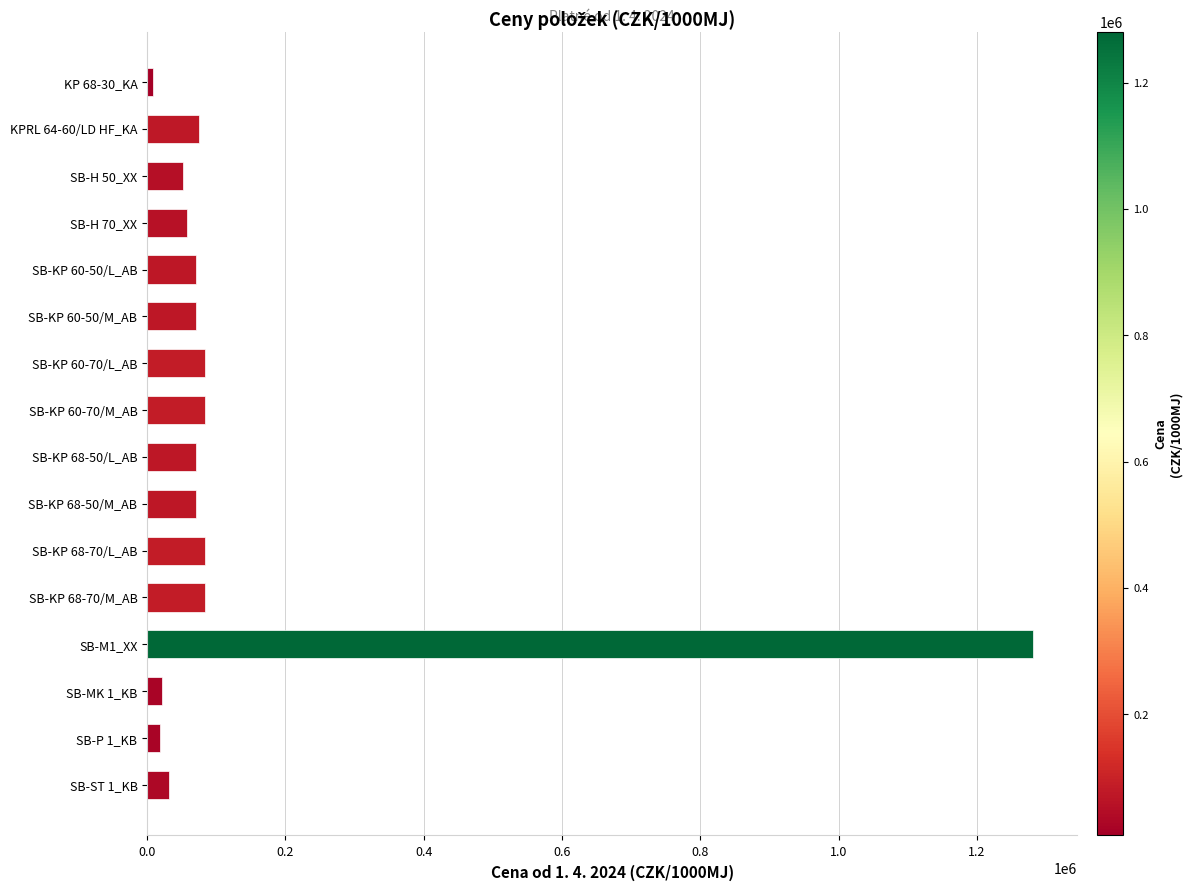

What is the difference between the maximum and minimum values?

1273280